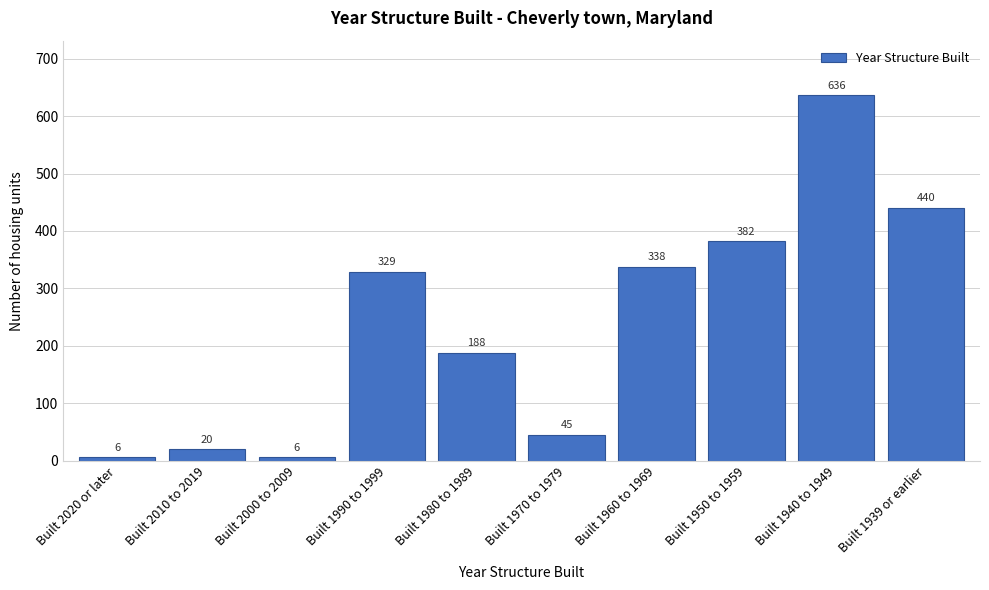

Reading right to left, transcribe all the data shown in this chart.

Built 1939 or earlier=440	Built 1940 to 1949=636	Built 1950 to 1959=382	Built 1960 to 1969=338	Built 1970 to 1979=45	Built 1980 to 1989=188	Built 1990 to 1999=329	Built 2000 to 2009=6	Built 2010 to 2019=20	Built 2020 or later=6